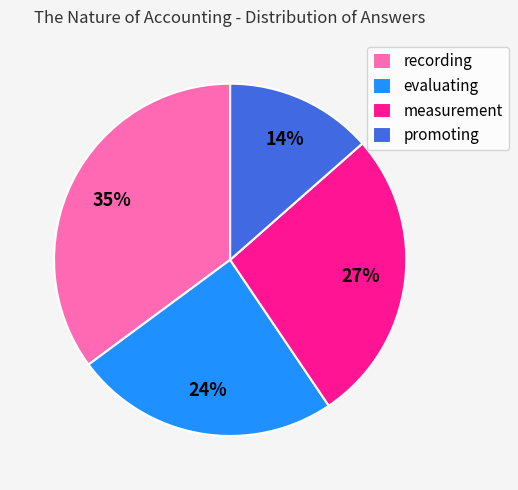

How many slices are in this pie chart?

4